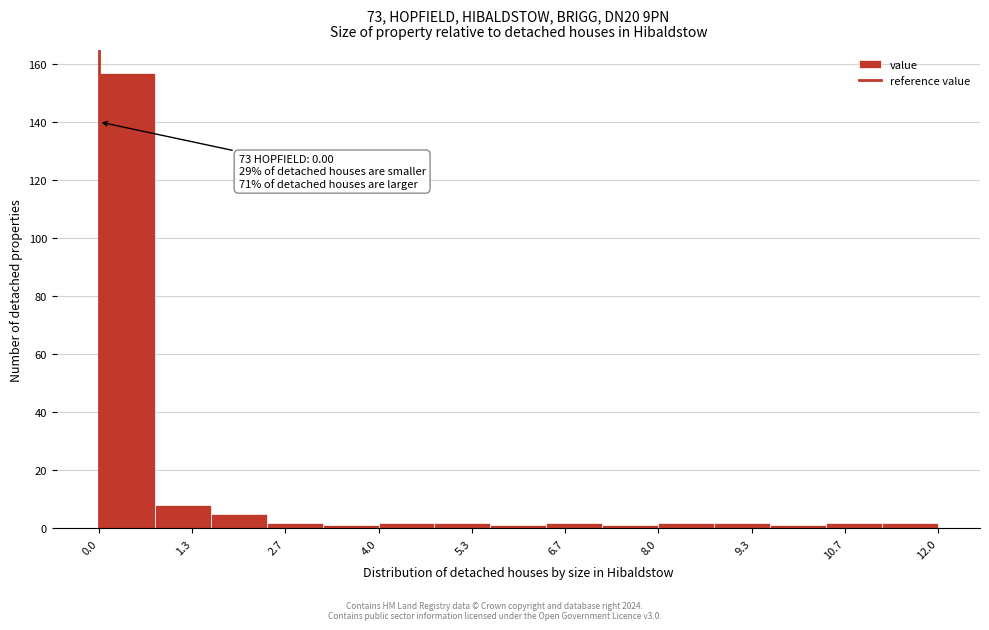

Which range on the x-axis has the tallest bar?

0.0 to 0.8